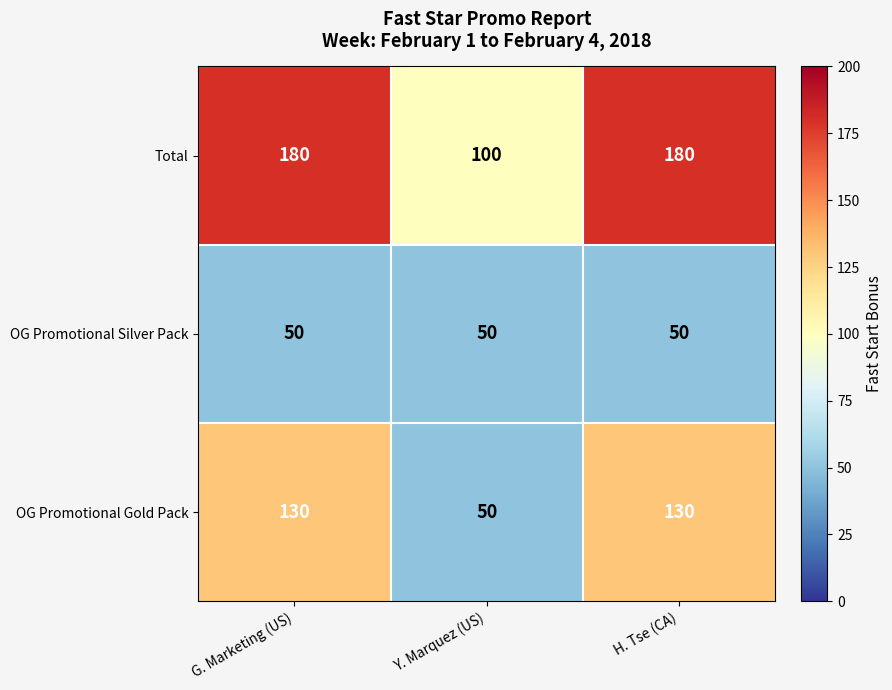

What is the greatest value displayed?

180